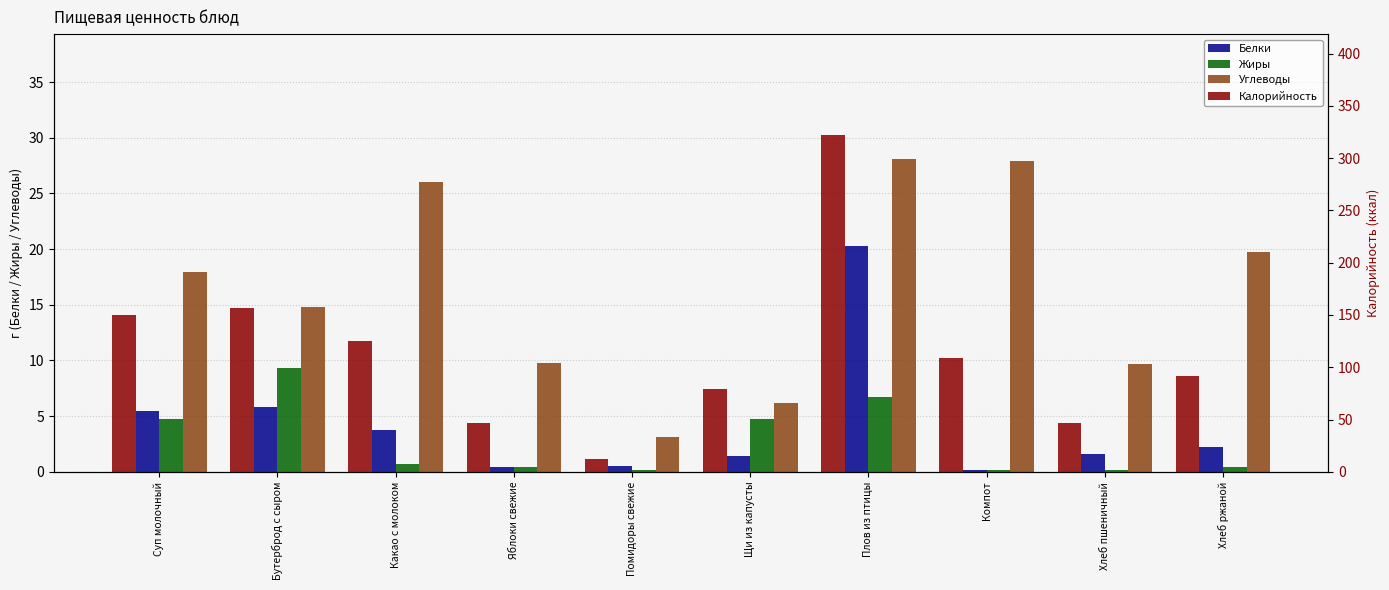

Rank the series by their maximum value, from lowest to highest.

Жиры, Белки, Углеводы, Калорийность